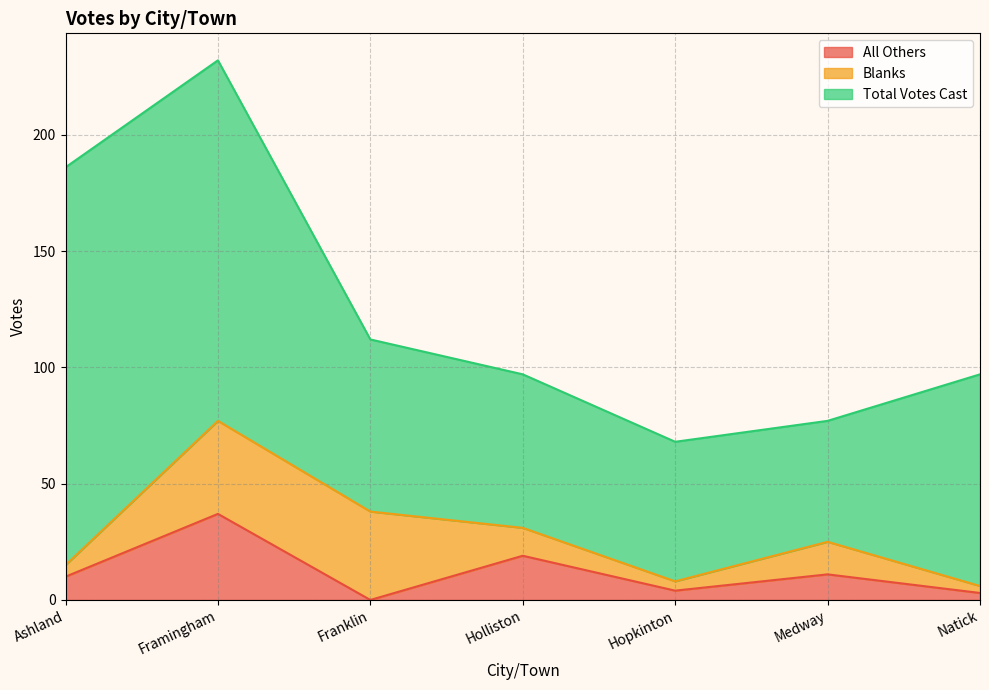

At which category does All Others reach its first local peak?

Framingham